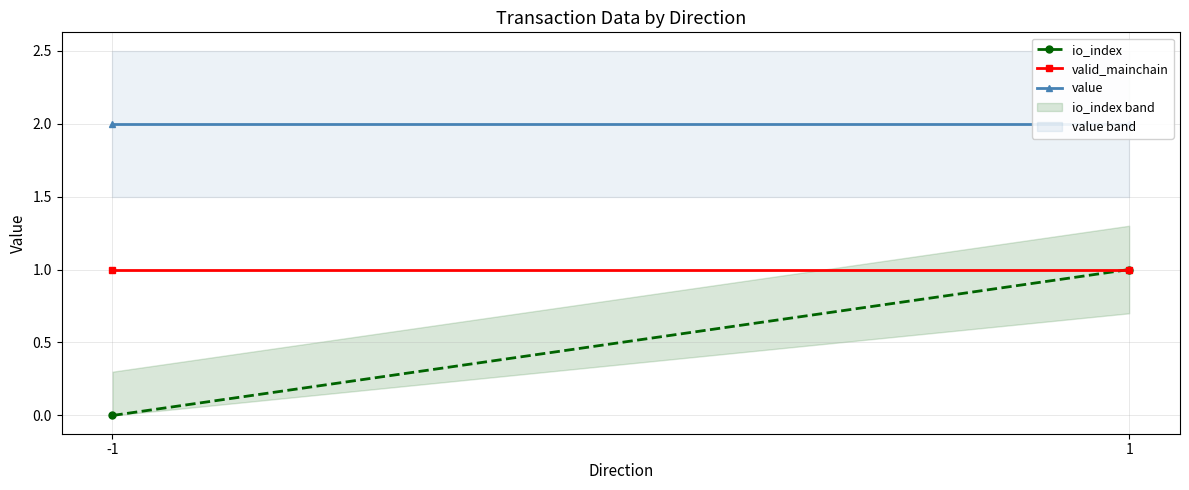

What is the value of the io_index point at the 2nd from the left?

1.0